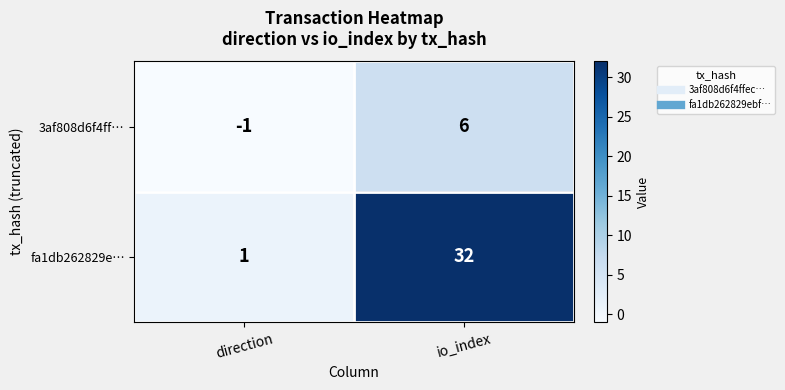

What is the difference between the fa1db262829e… values at direction and io_index?

31